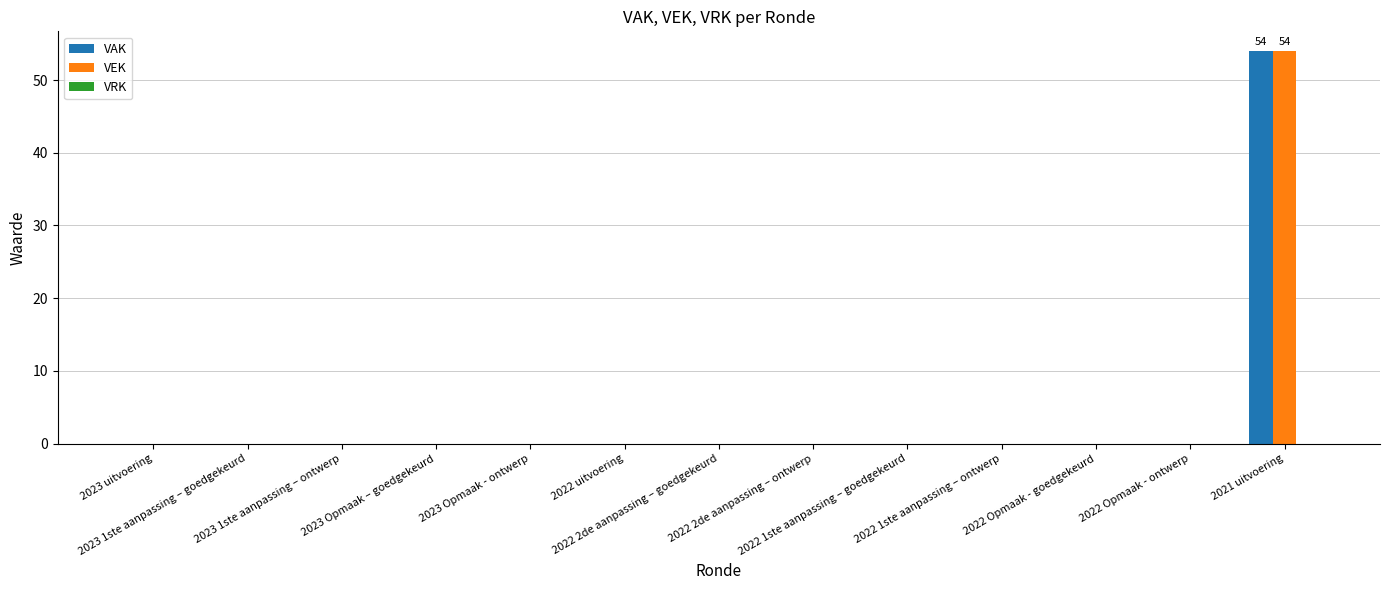

What is the maximum value shown in the chart?

54